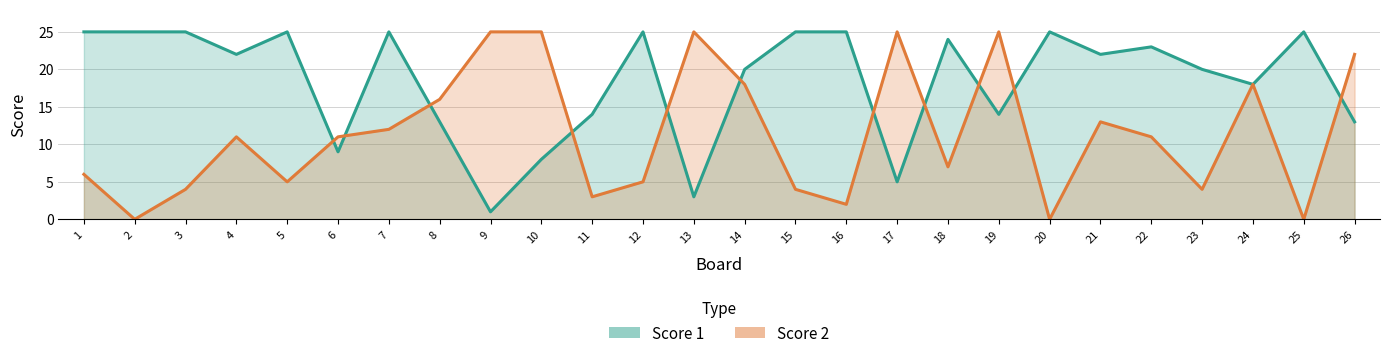

Does the chart have visible grid lines?

Yes